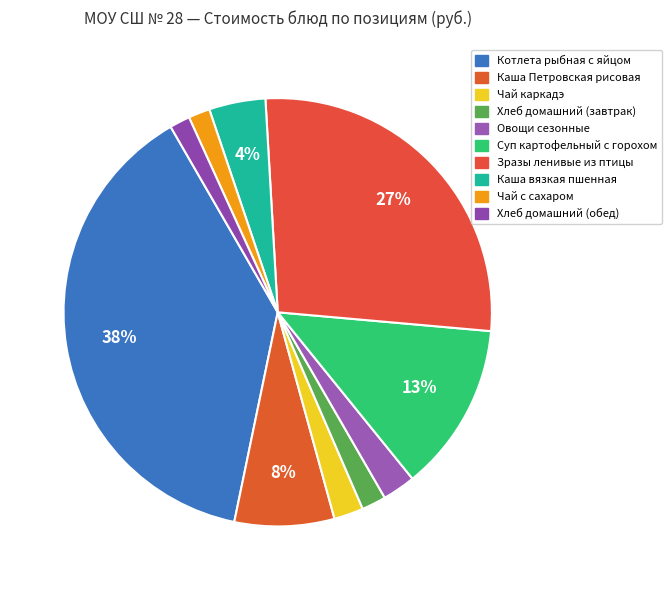

To the nearest percent, what percentage of the pie is Каша Петровская рисовая?

8%